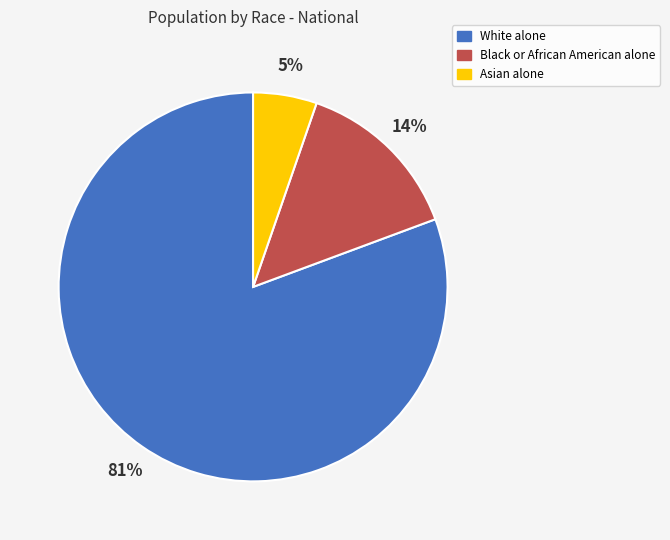

What is the largest slice in the pie chart?

White alone